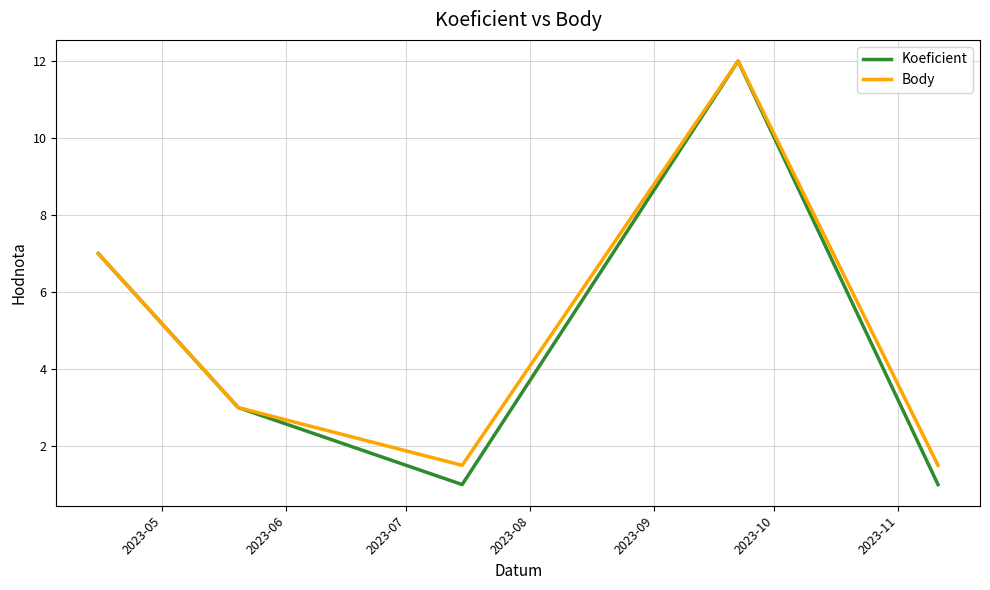

Reading left to right, list all the values displayed in this chart.

Koeficient: 7.0	3.0	1.0	12.0	1.0
Body: 7.0	3.0	1.5	12.0	1.5